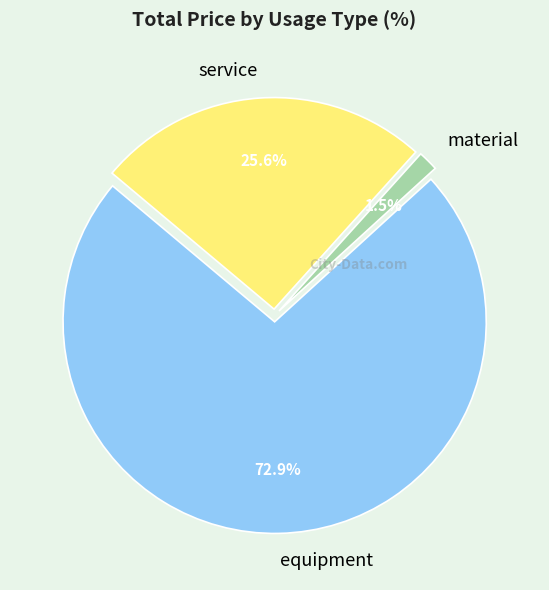

Is the sum of equipment and service greater than half?

Yes